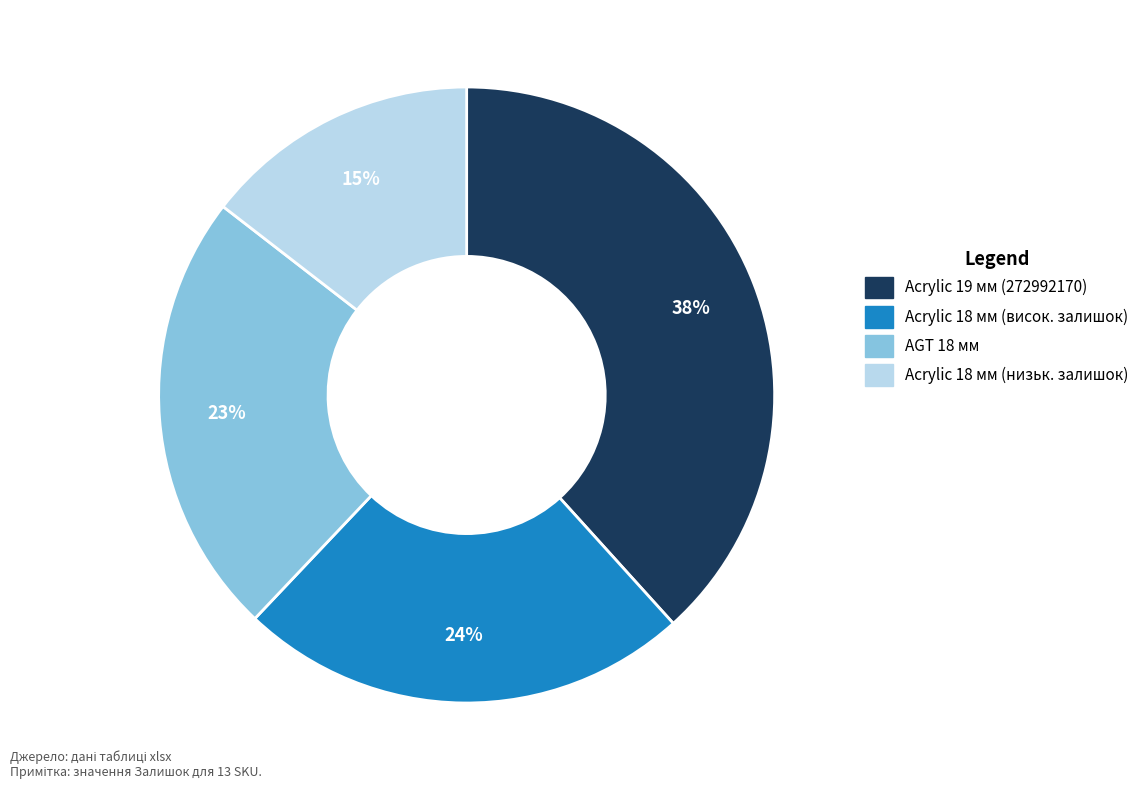

Is there any slice that represents more than half of the pie?

No